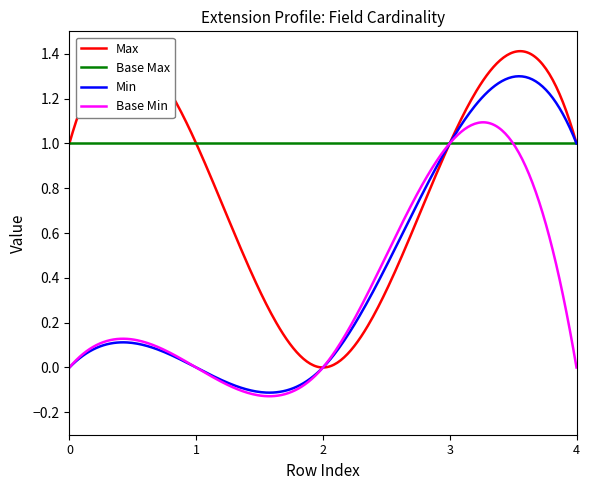

Is it true that Max equals 1 at 1?

False